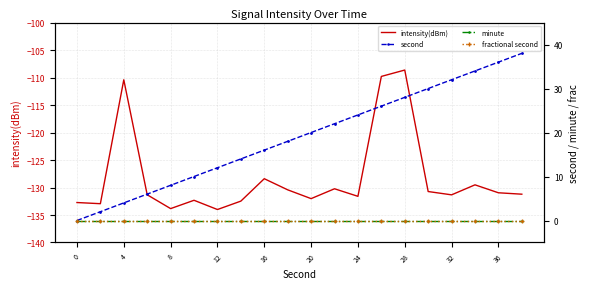

How many data points in intensity(dBm) are less than -131?

11